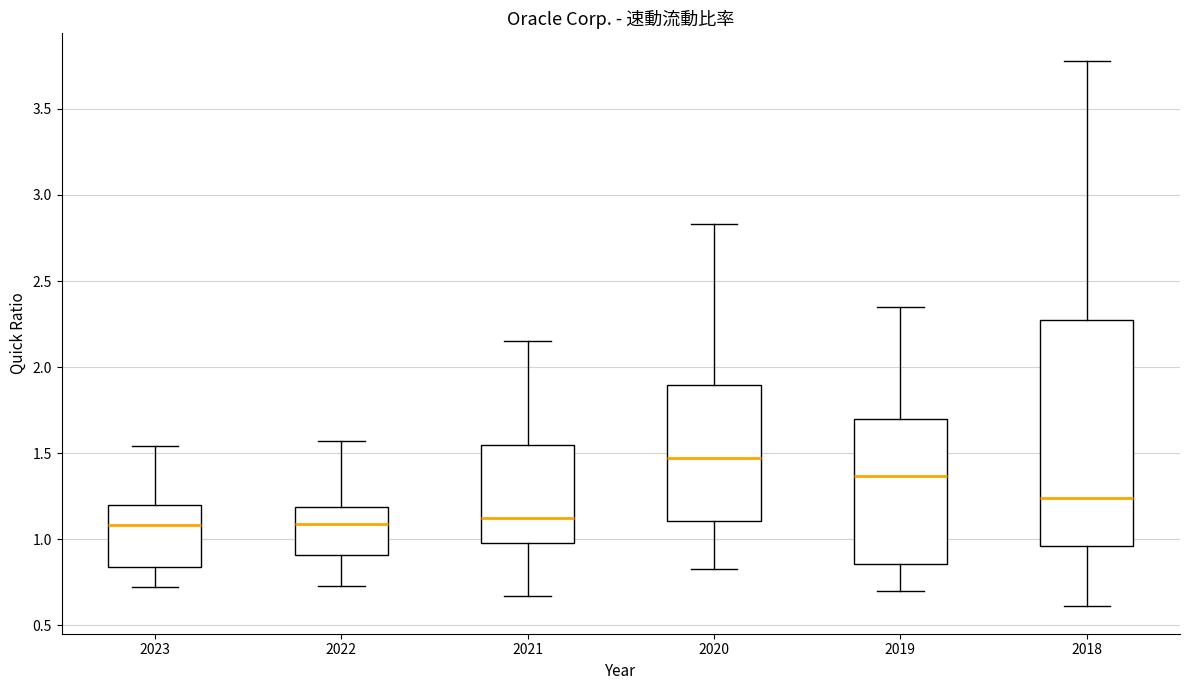

Which box has the highest median line?

2020